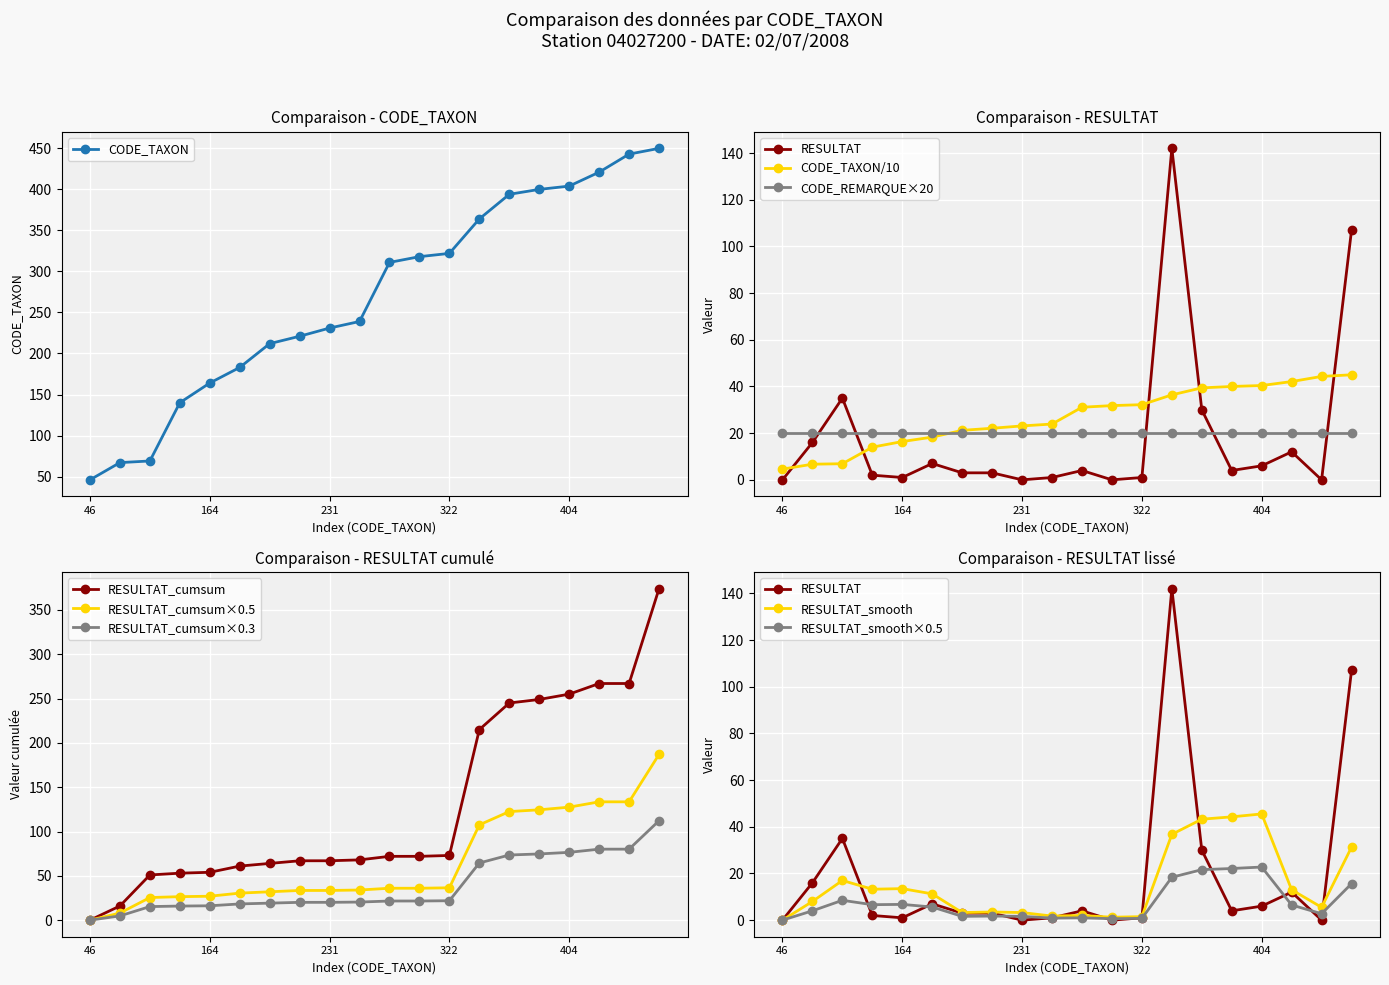

What is the highest value of the CODE_TAXON series?

450